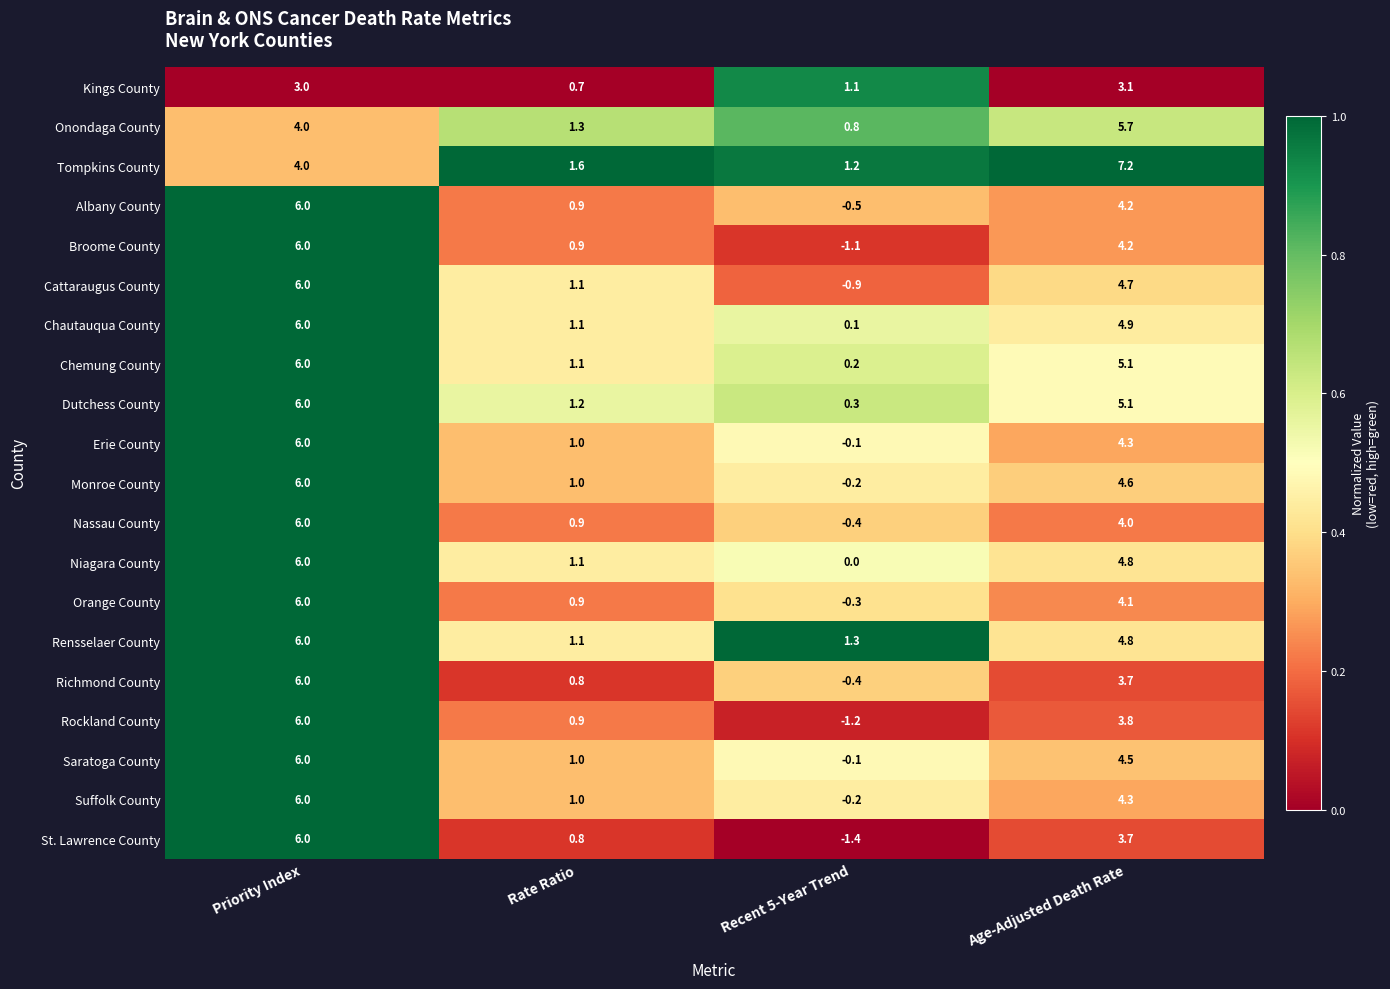

Rank the categories by Saratoga County value from highest to lowest.

Priority Index, Age-Adjusted Death Rate, Rate Ratio, Recent 5-Year Trend